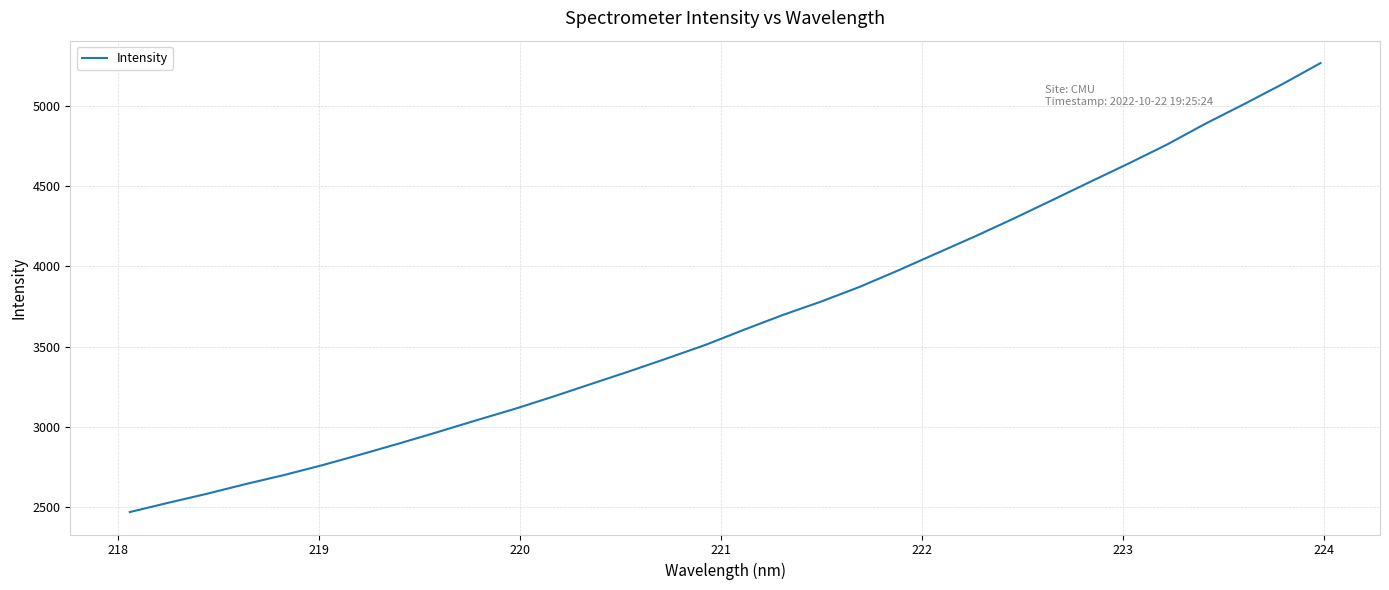

What is the minimum value shown in the chart?

2471.3